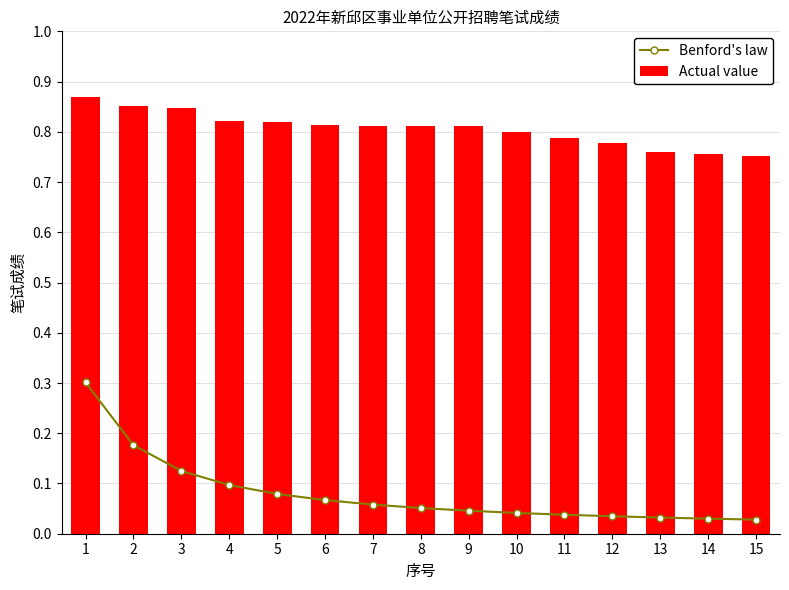

Reading right to left, list all the values displayed in this chart.

Benford's law: 15=0.0	14=0.0	13=0.0	12=0.0	11=0.0	10=0.0	9=0.0	8=0.1	7=0.1	6=0.1	5=0.1	4=0.1	3=0.1	2=0.2	1=0.3
Actual value: 15=0.8	14=0.8	13=0.8	12=0.8	11=0.8	10=0.8	9=0.8	8=0.8	7=0.8	6=0.8	5=0.8	4=0.8	3=0.8	2=0.9	1=0.9